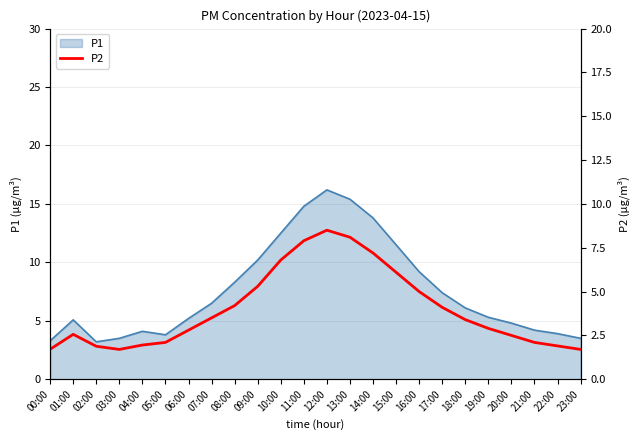

What position from the left is 19:00?

20